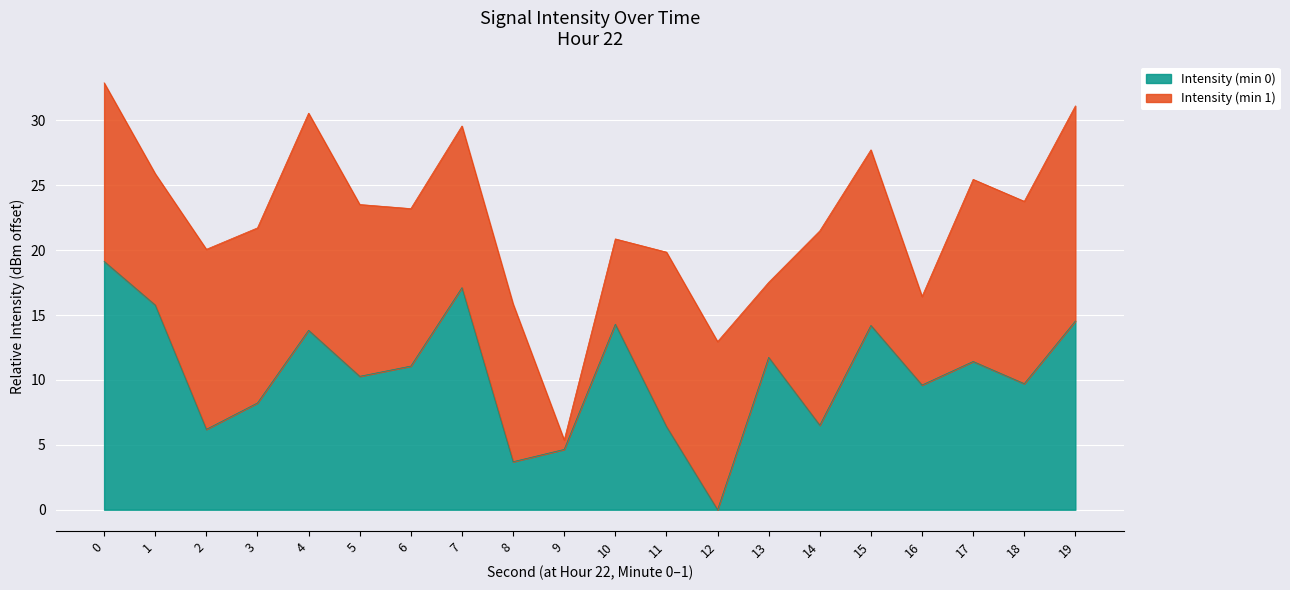

The Intensity (min 0) series shows 19.1 at 0. True or false?

True